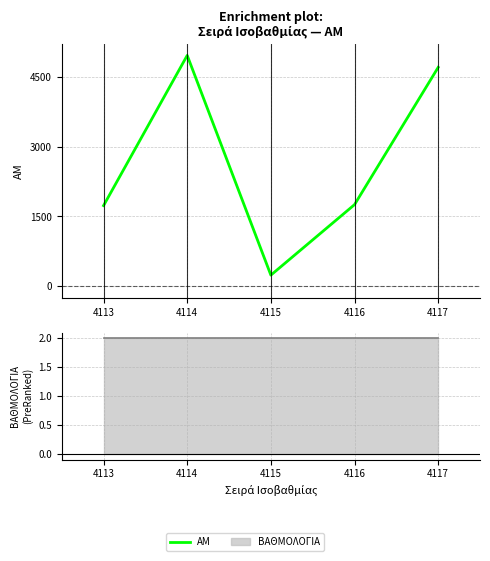

How many data points does each series have?

5